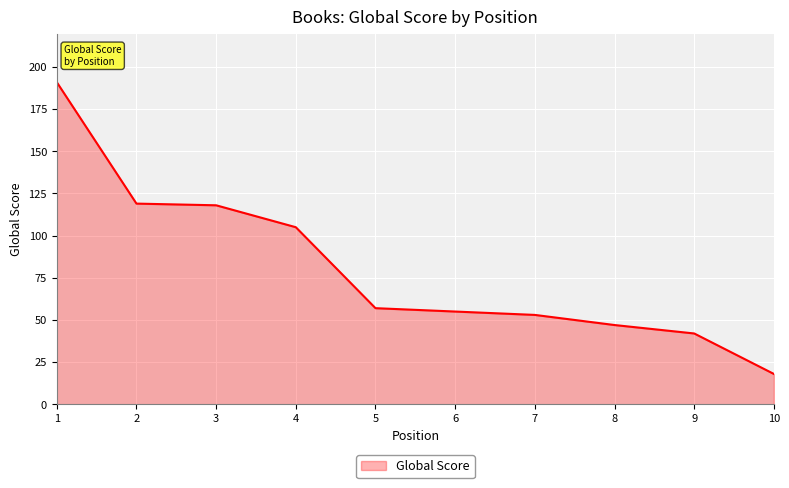

Reading left to right, list all the values displayed in this chart.

1=191	2=119	3=118	4=105	5=57	6=55	7=53	8=47	9=42	10=18